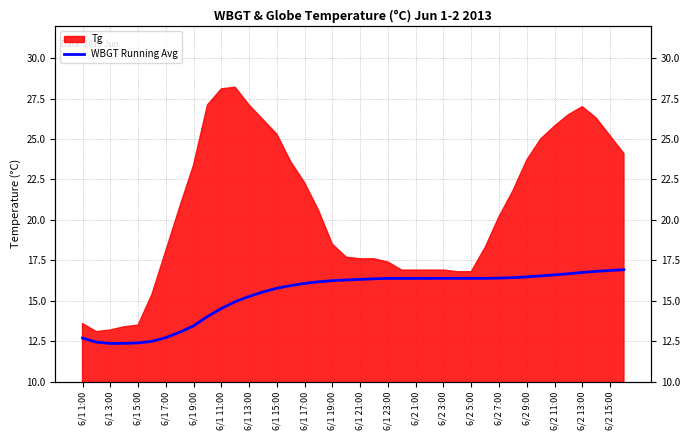

Read the value at 33.

16.5